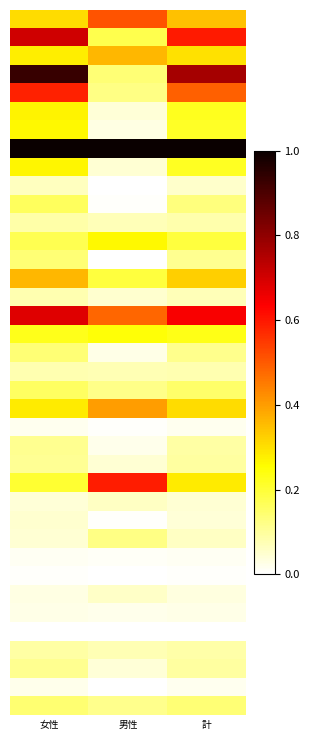

At how many categories does at least one series exceed 0?

3